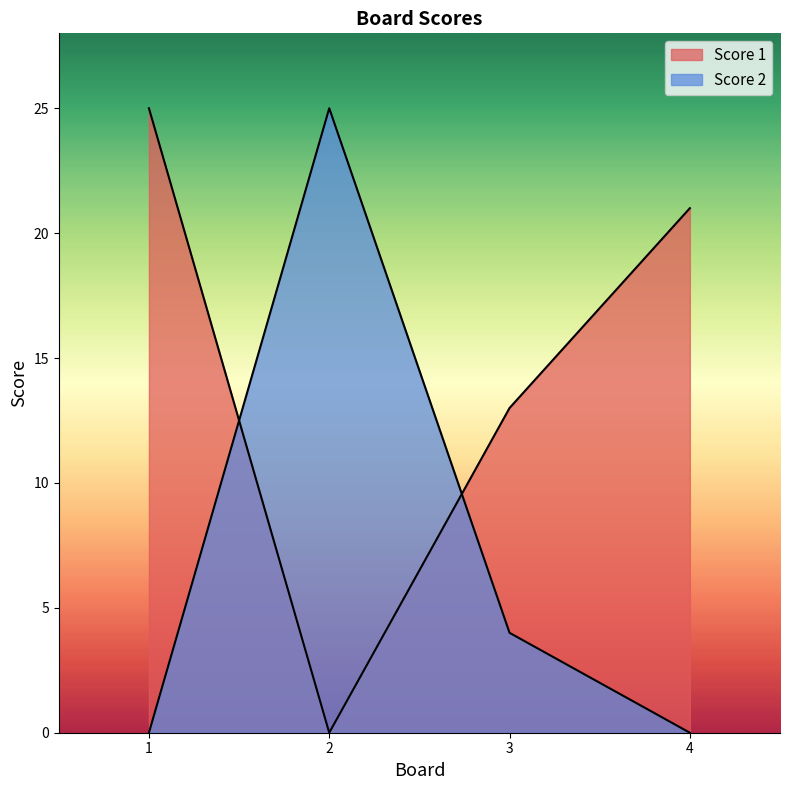

Which series changed the most between 1 and 2?

Score 1